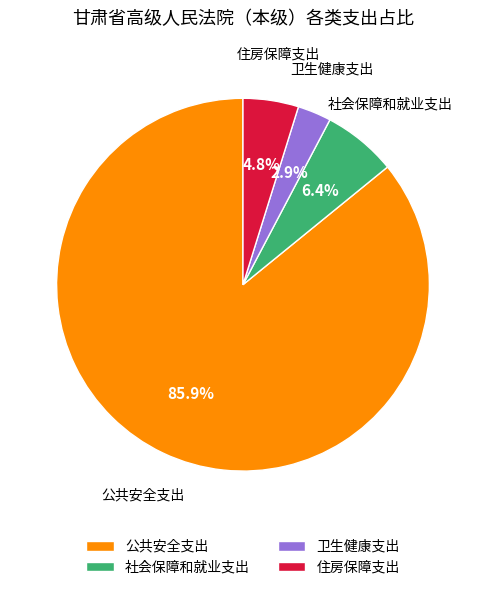

Count the number of slices in the pie.

4